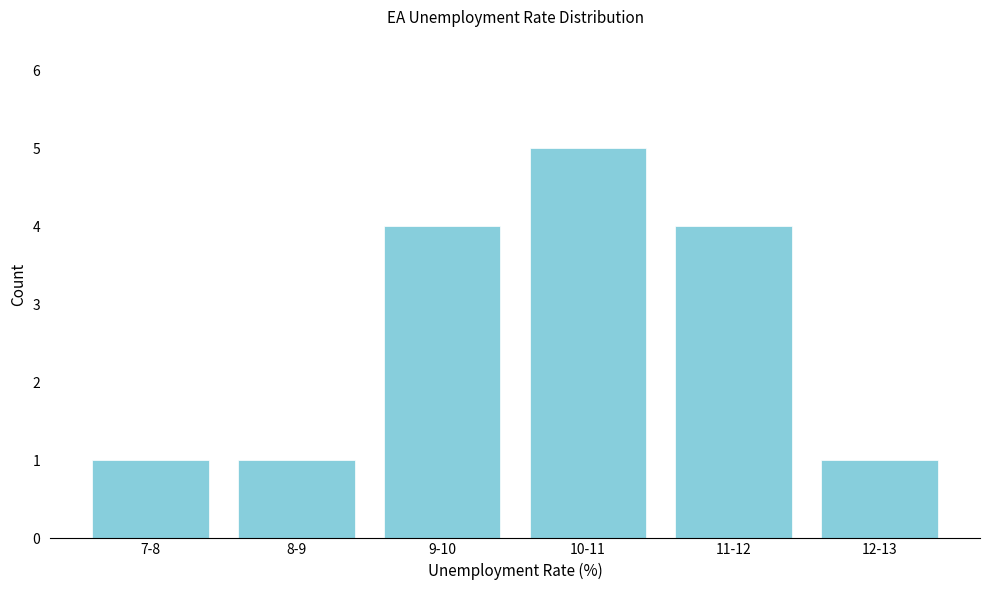

Reading left to right, extract all data points from this chart.

7-8=1	8-9=1	9-10=4	10-11=5	11-12=4	12-13=1